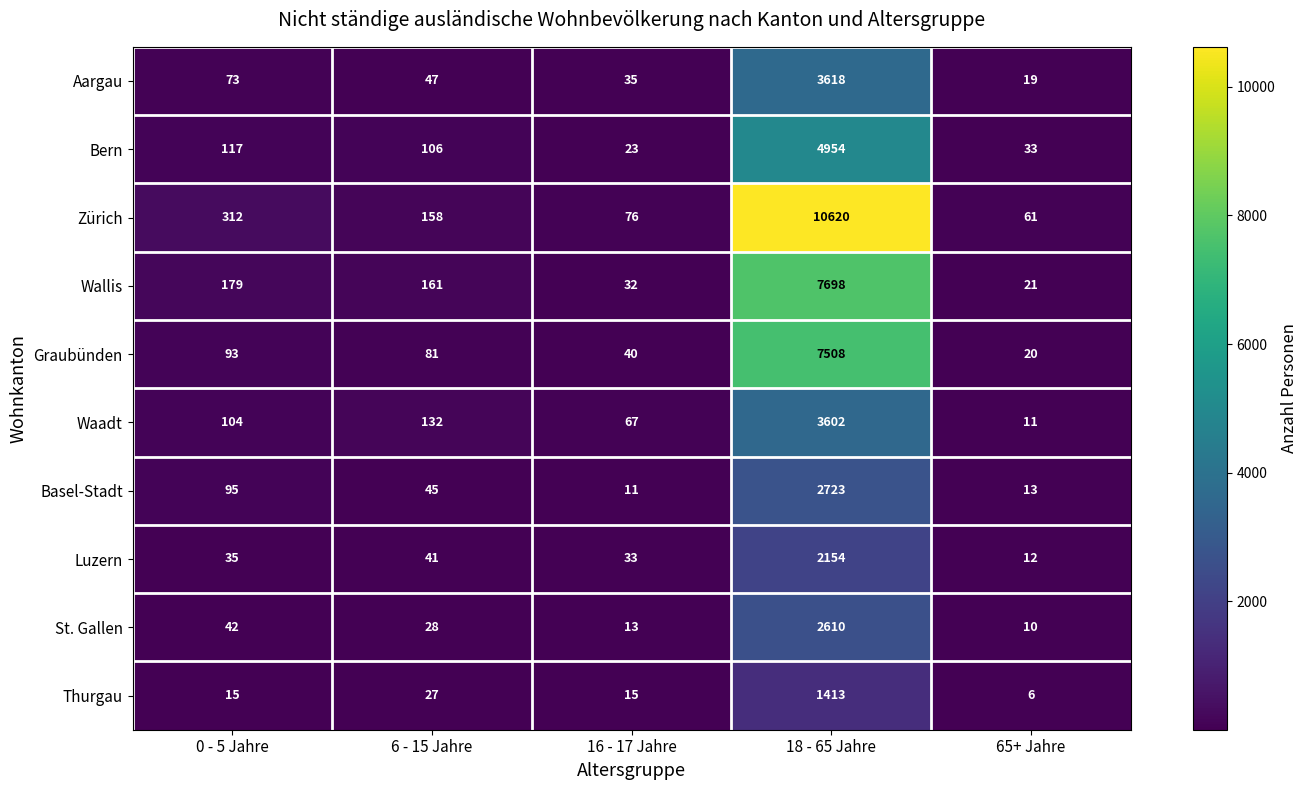

At 16 - 17 Jahre, list the series in order from smallest to largest.

Basel-Stadt, St. Gallen, Thurgau, Bern, Wallis, Luzern, Aargau, Graubünden, Waadt, Zürich